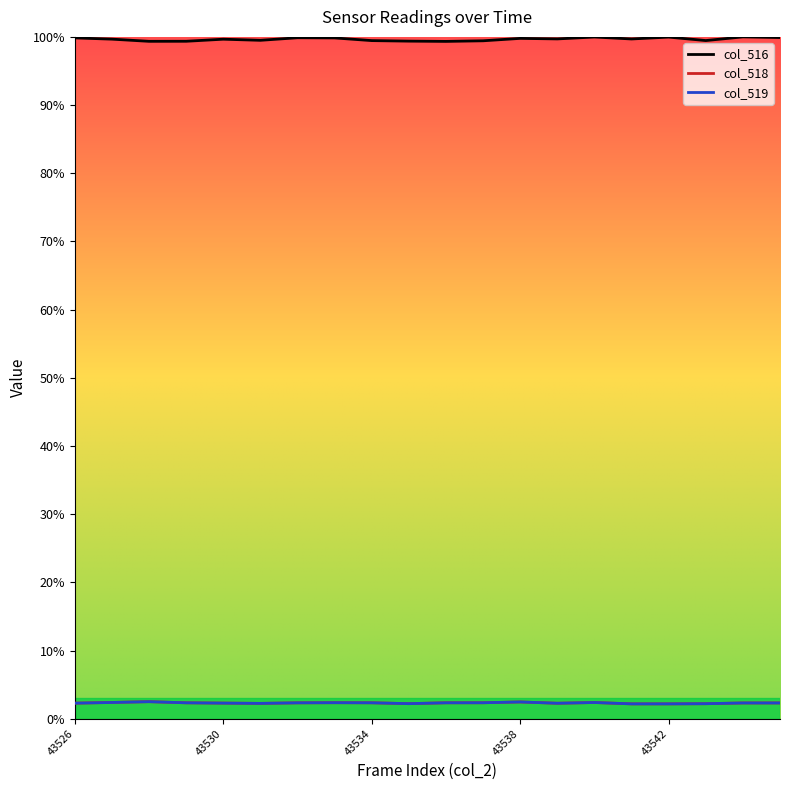

Which series has the widest spread of values?

col_516